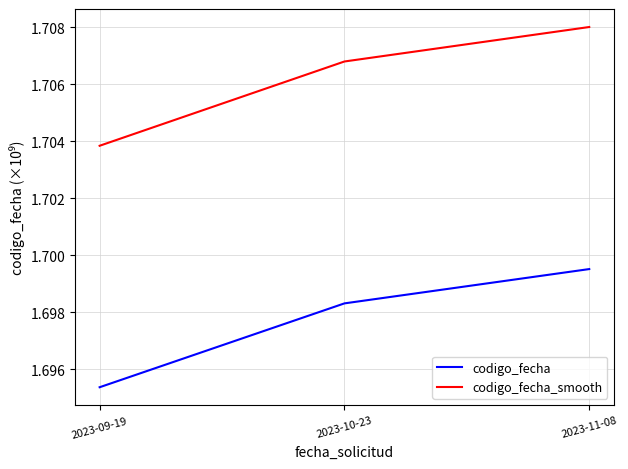

What are all the series names shown in the legend?

codigo_fecha, codigo_fecha_smooth